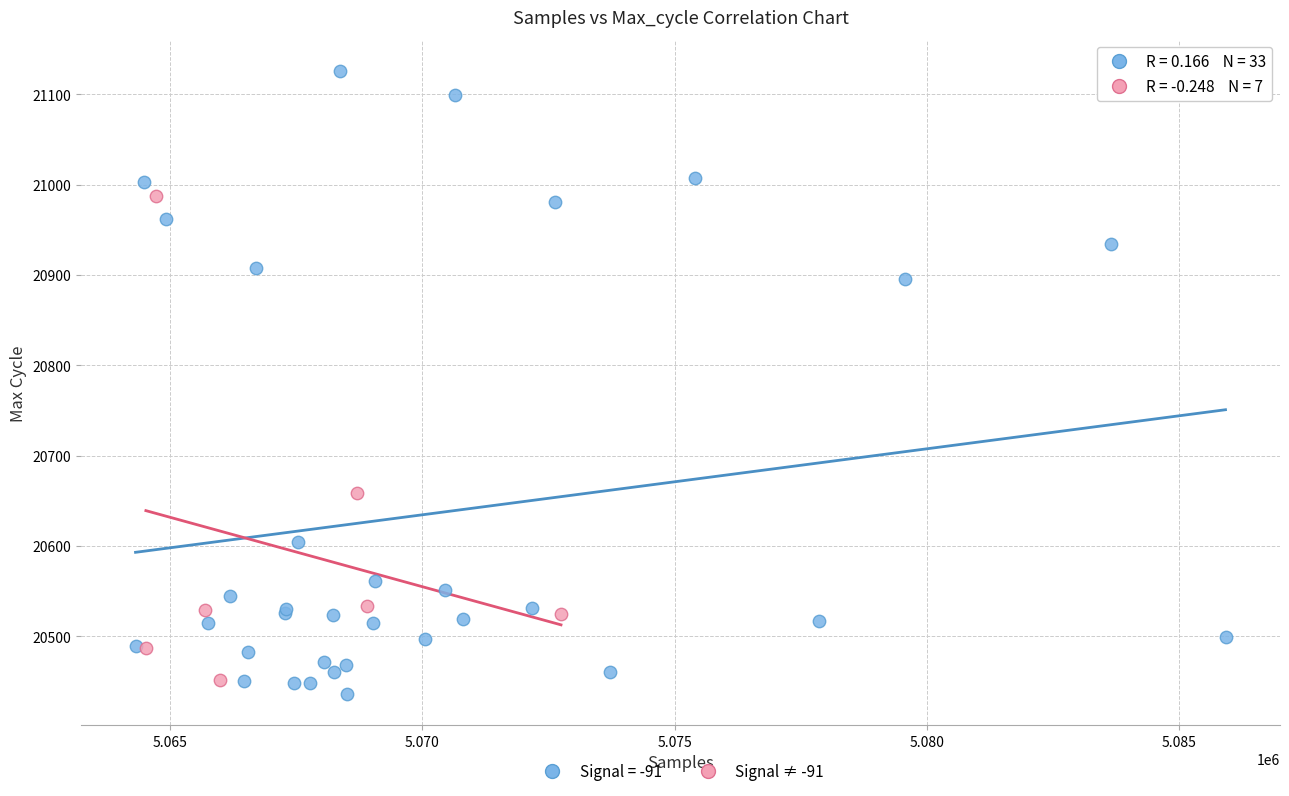

Which series has the largest Y range (max minus min)?

Signal = -91